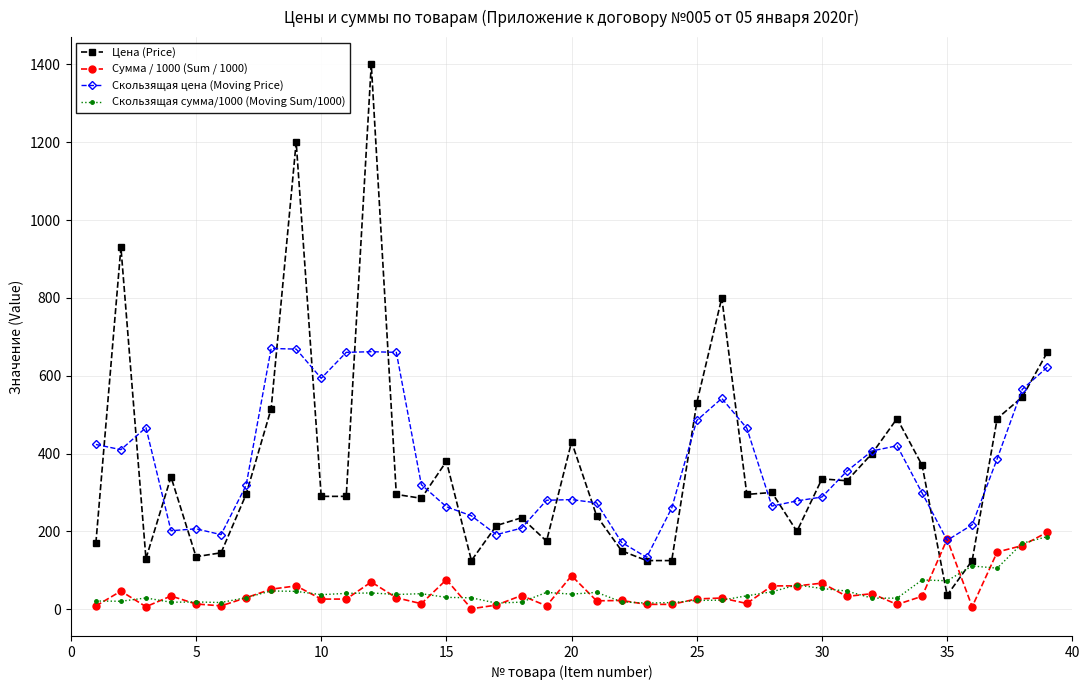

True or false: Скользящая цена (Moving Price) has more than 2 interior local peaks.

True